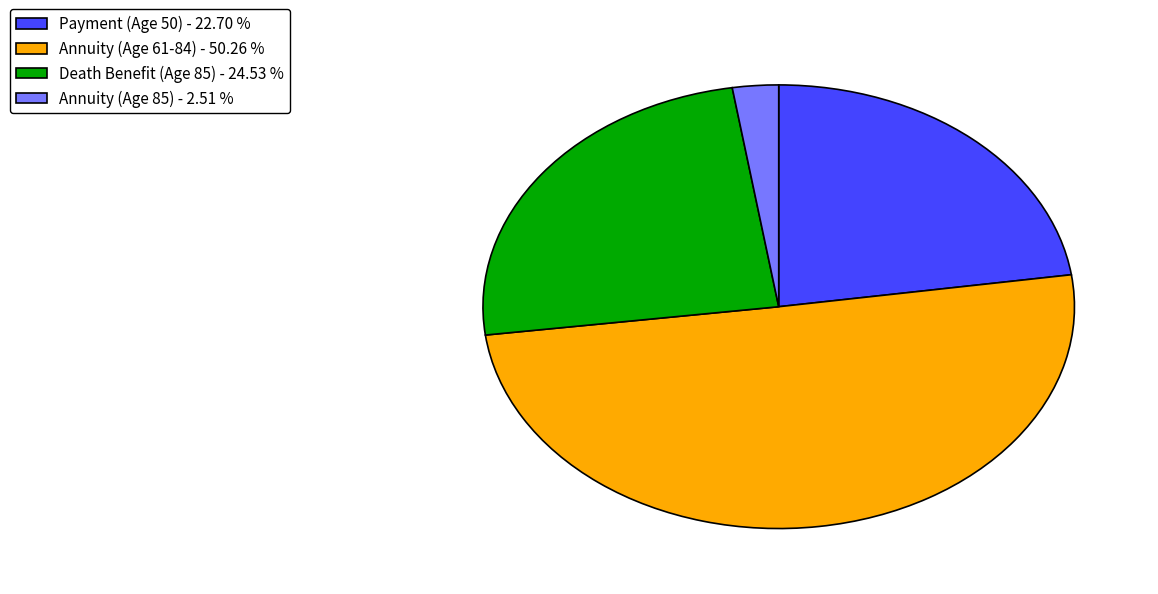

Is the sum of Annuity (Age 61-84) and Annuity (Age 85) greater than half?

Yes